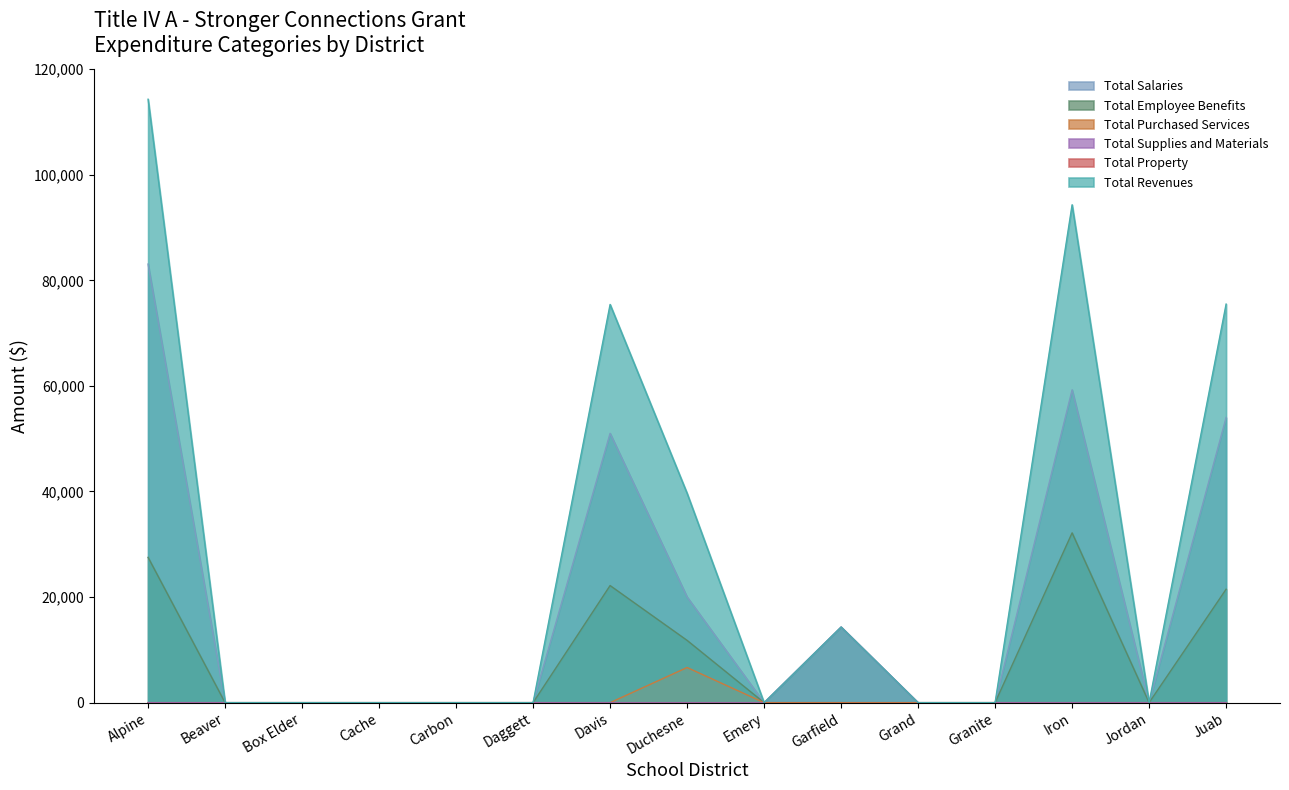

What is the maximum value for Total Supplies and Materials?

14332.0